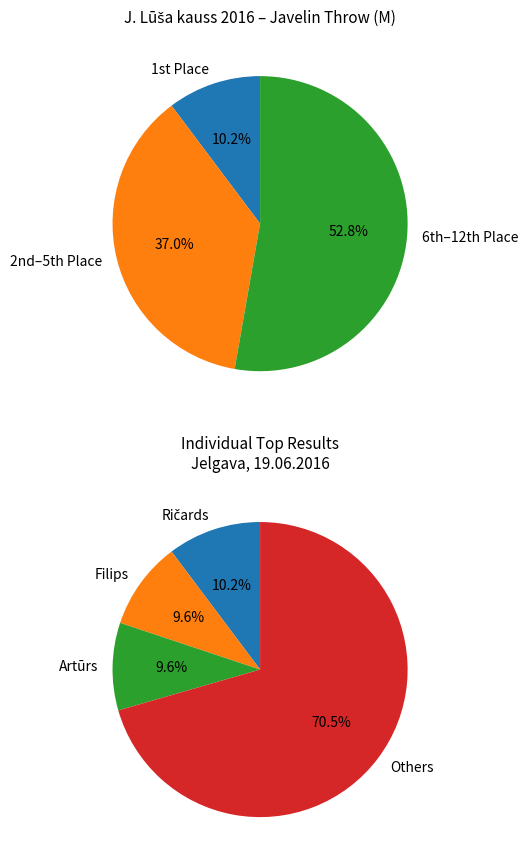

To the nearest percent, what percentage of the pie is Artūrs Siliņš?

10%